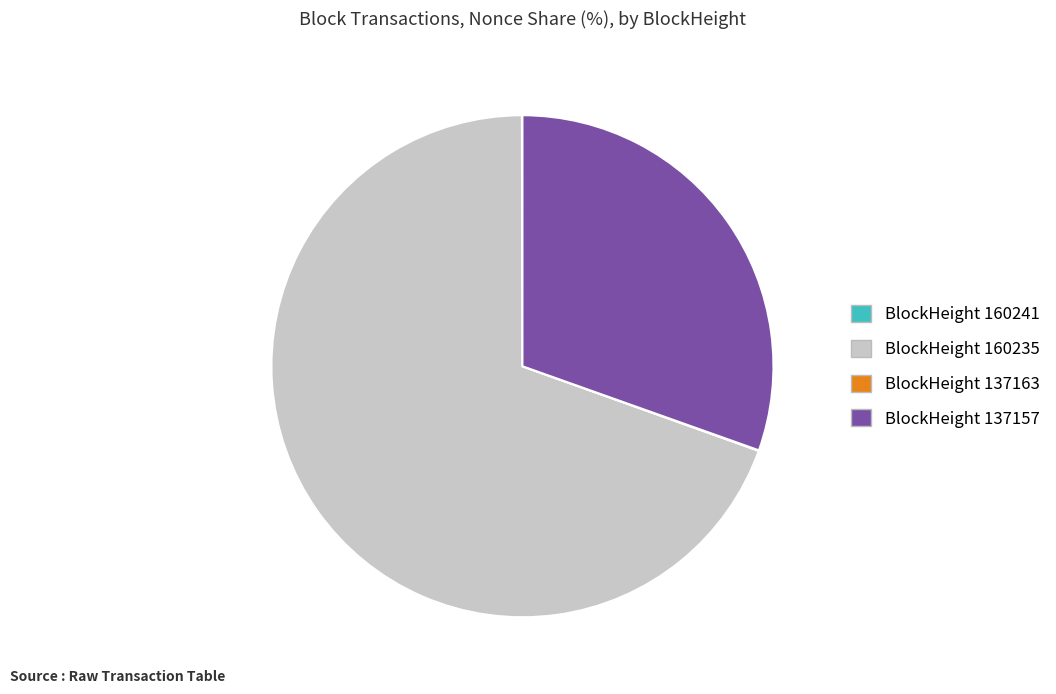

Is there a majority slice in this chart?

Yes